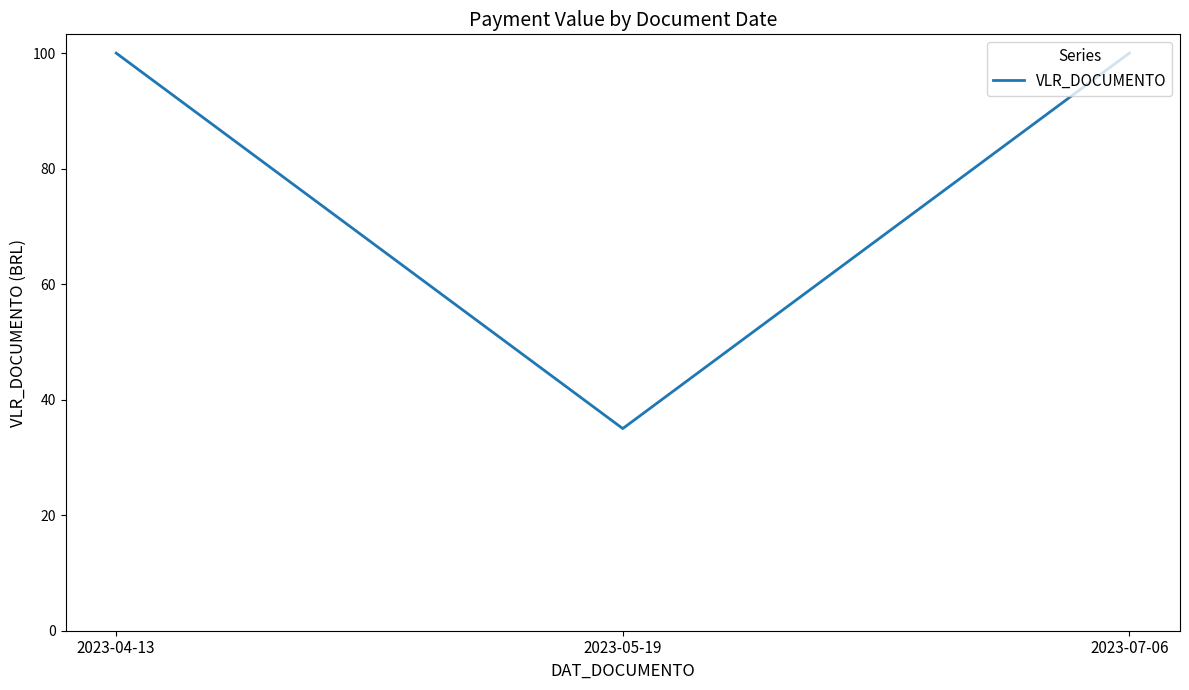

Which label corresponds to the smallest value in the chart?

2023-05-19